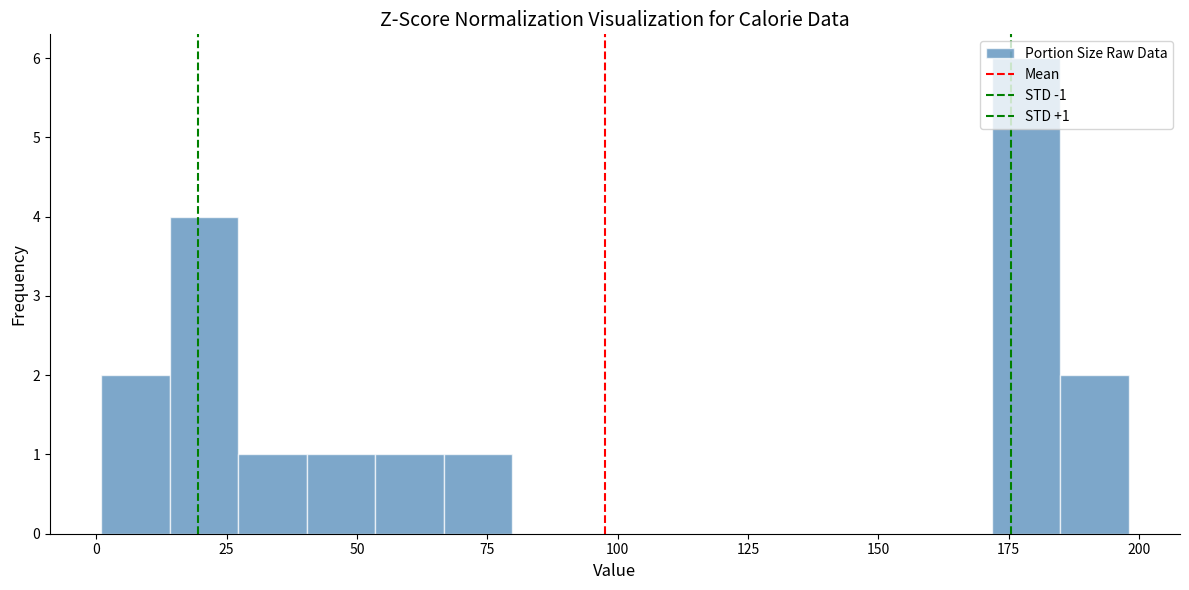

Around what value on the x-axis is the tallest bar? Give the approximate position of its centre, as read against the axis.

180